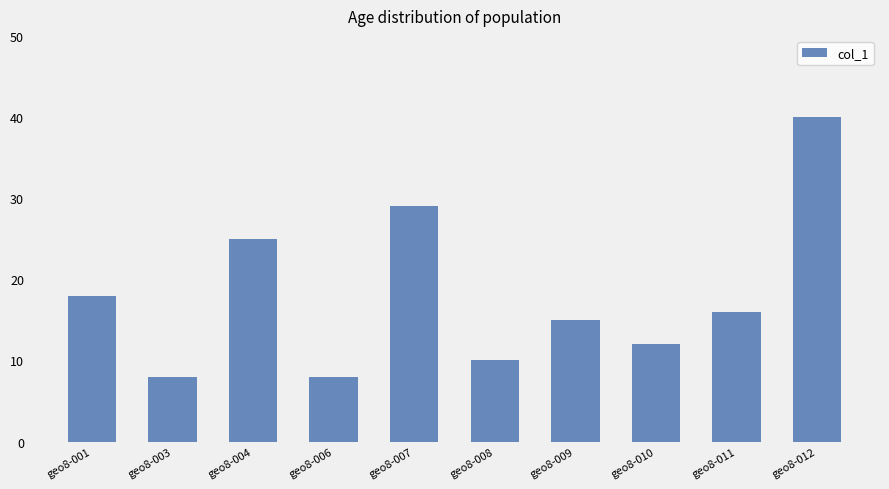

What value does the data have at geo8-008, to the nearest 5?

10